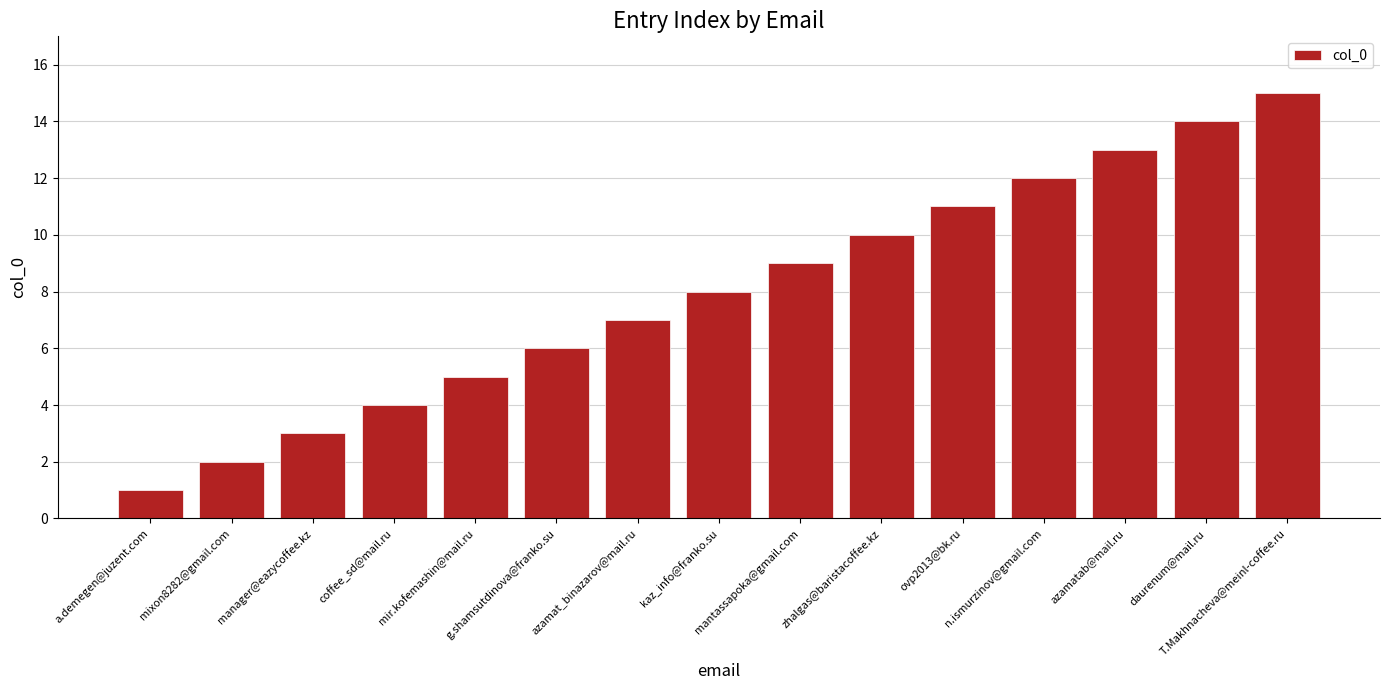

What is the maximum value shown in the chart?

15